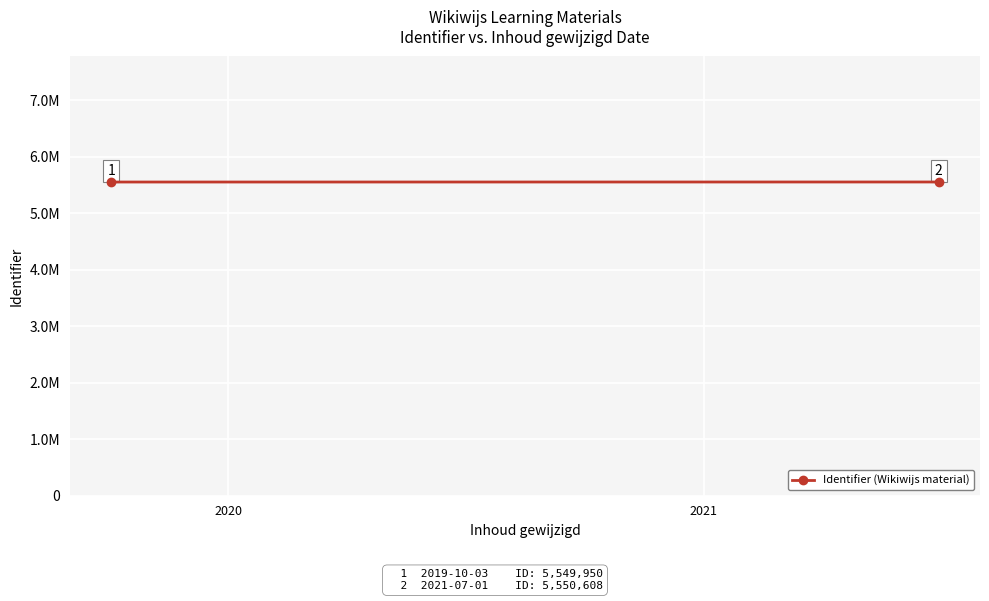

Reading left to right, what are all the values shown in this chart?

5549950	5550608